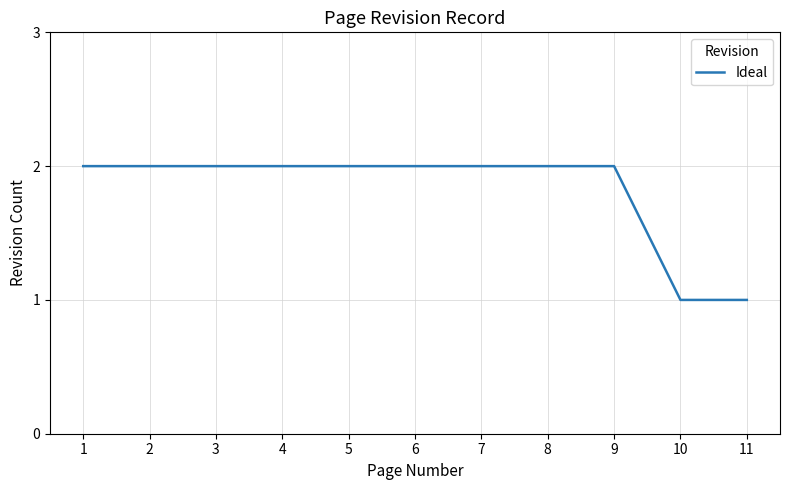

Count the number of data series in this chart.

1